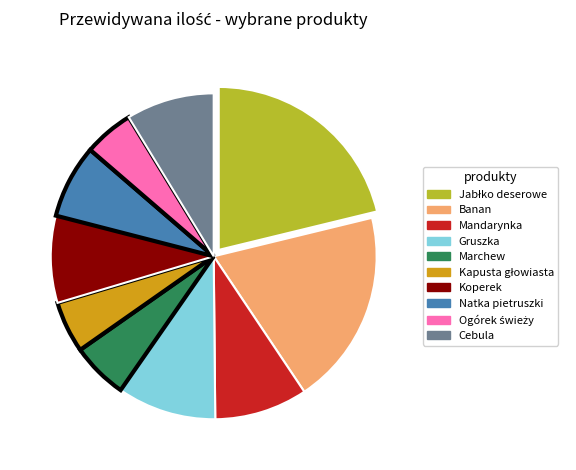

Which has a higher value, Cebula or Gruszka?

Gruszka